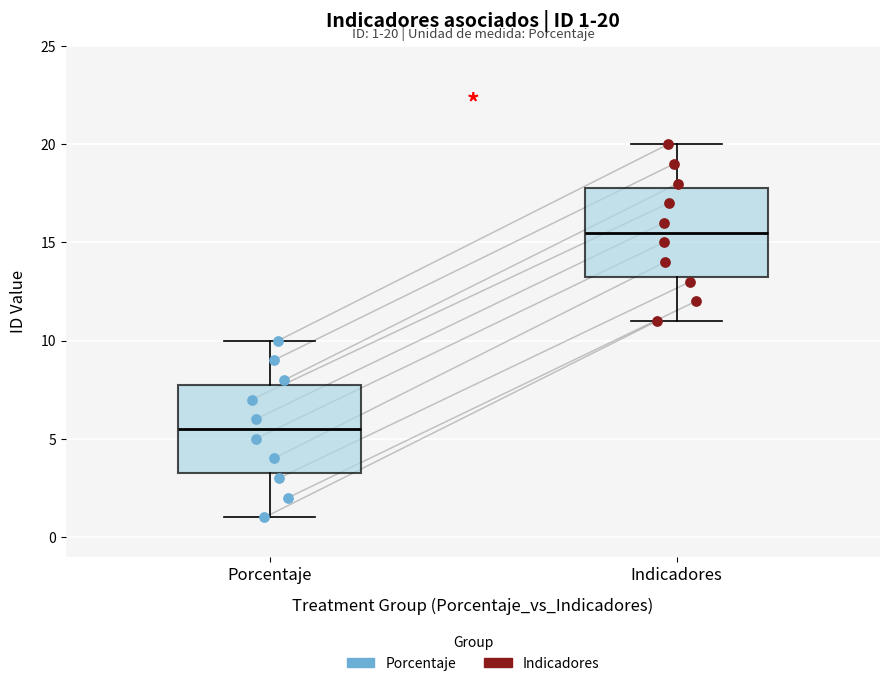

Which box has the lowest median line?

Porcentaje